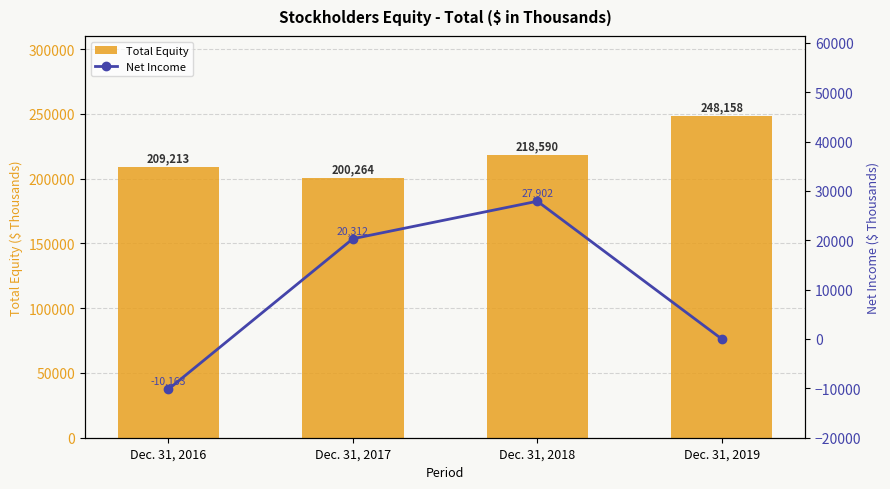

How many values in Net Income are above zero?

2